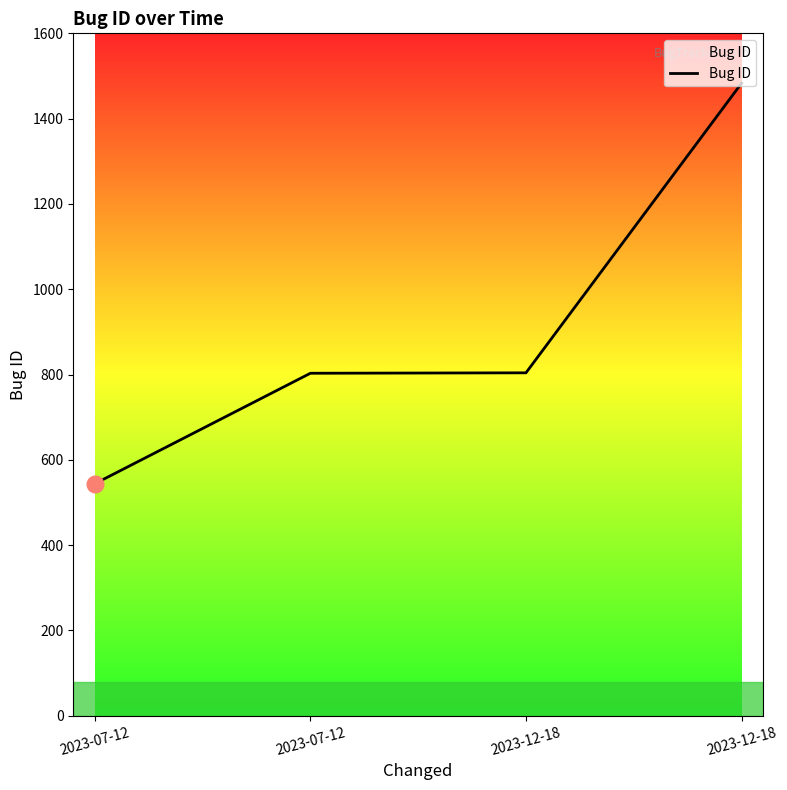

How many series are shown in this chart?

1